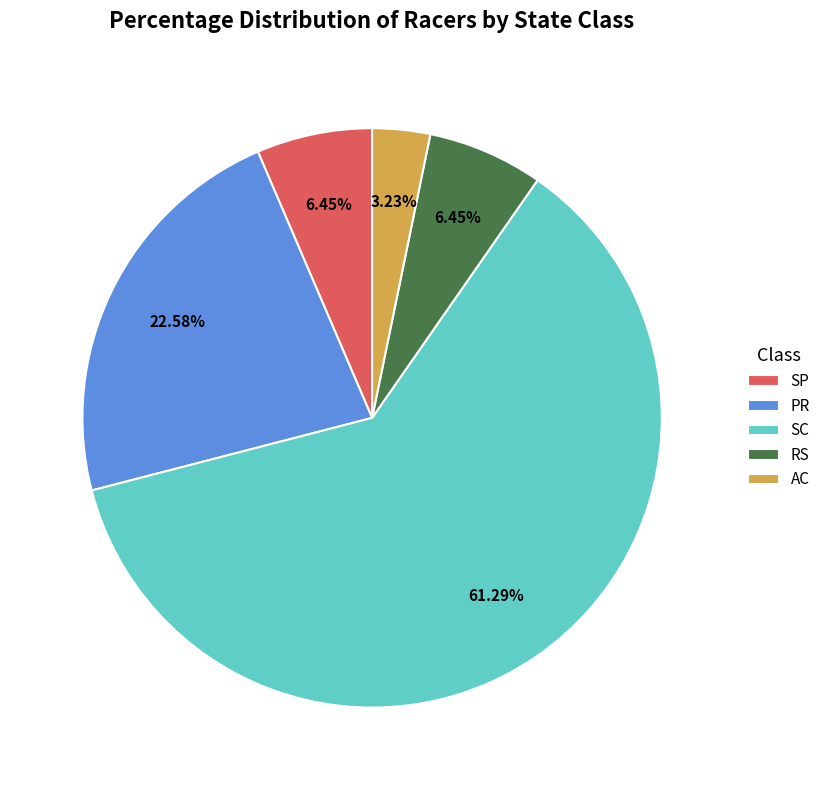

Which category has the smallest portion of the pie?

AC